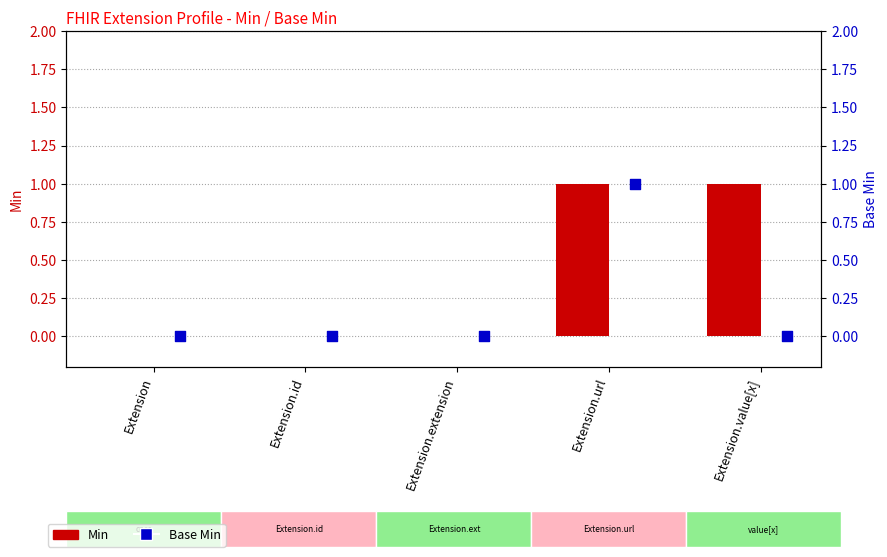

What are all the series names shown in the legend?

Min, Base Min